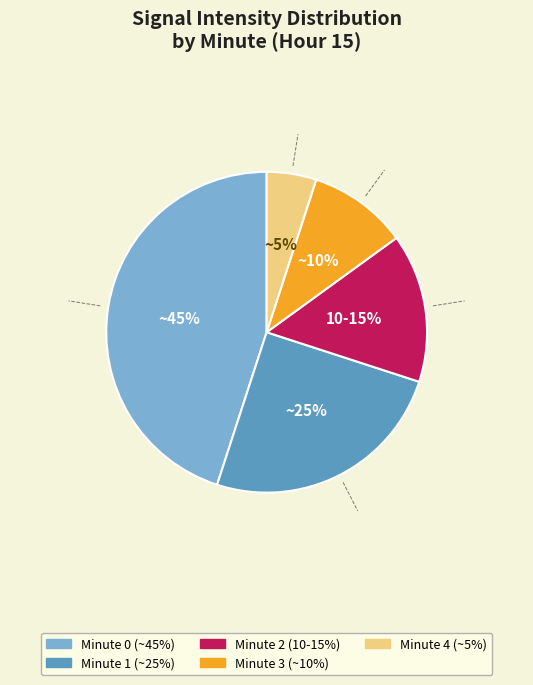

To the nearest percent, what is the average slice percentage?

20%